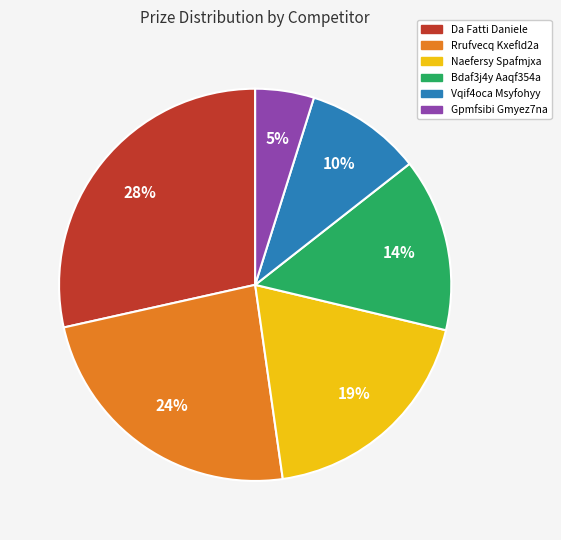

Which slice is the smallest?

Gpmfsibi Gmyez7na